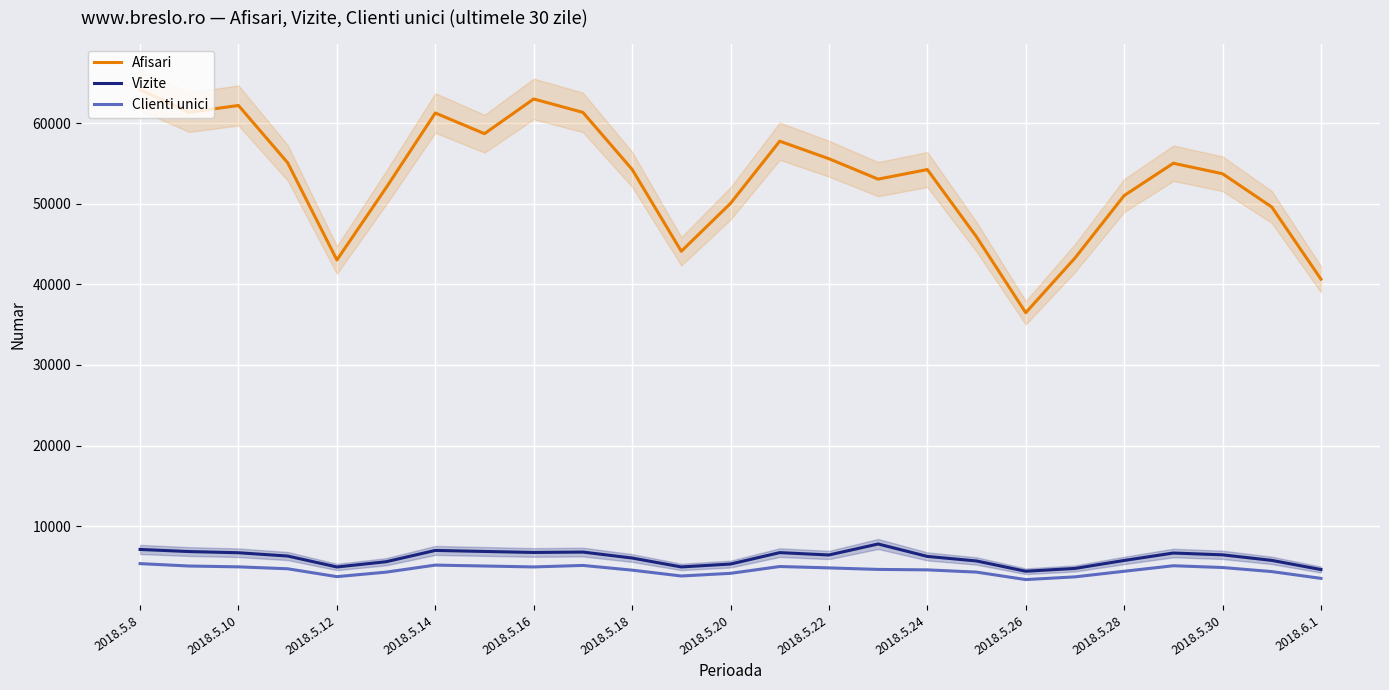

What is the lowest value of the Vizite series?

4402